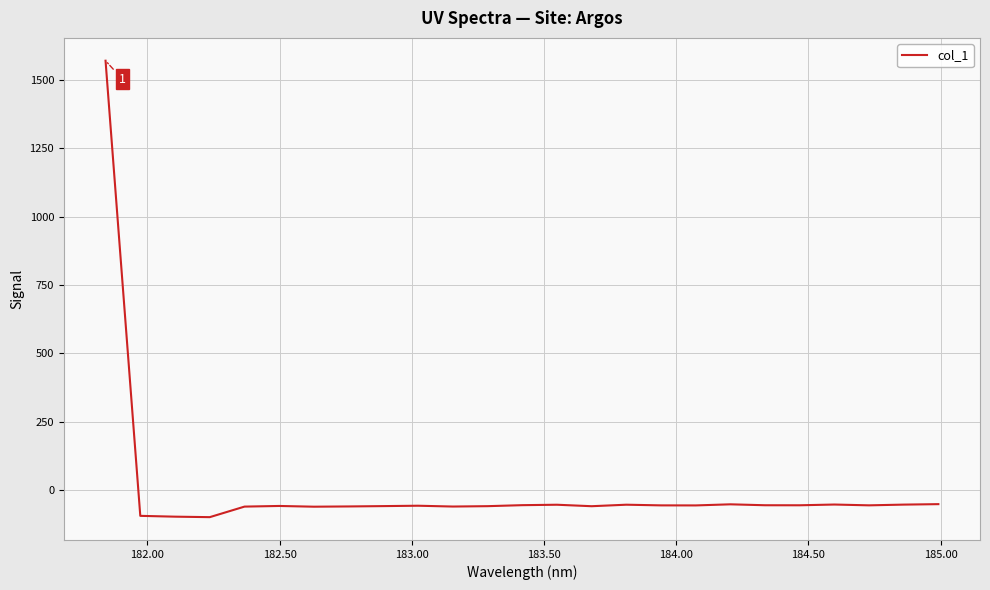

How many distinct data groups are displayed?

1